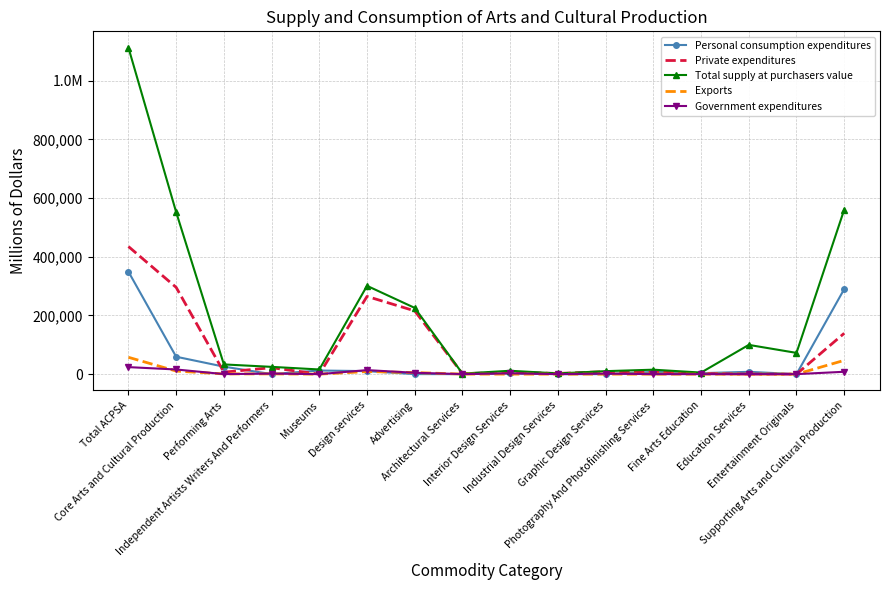

Which has a higher value, Interior Design Services or Entertainment Originals?

Interior Design Services